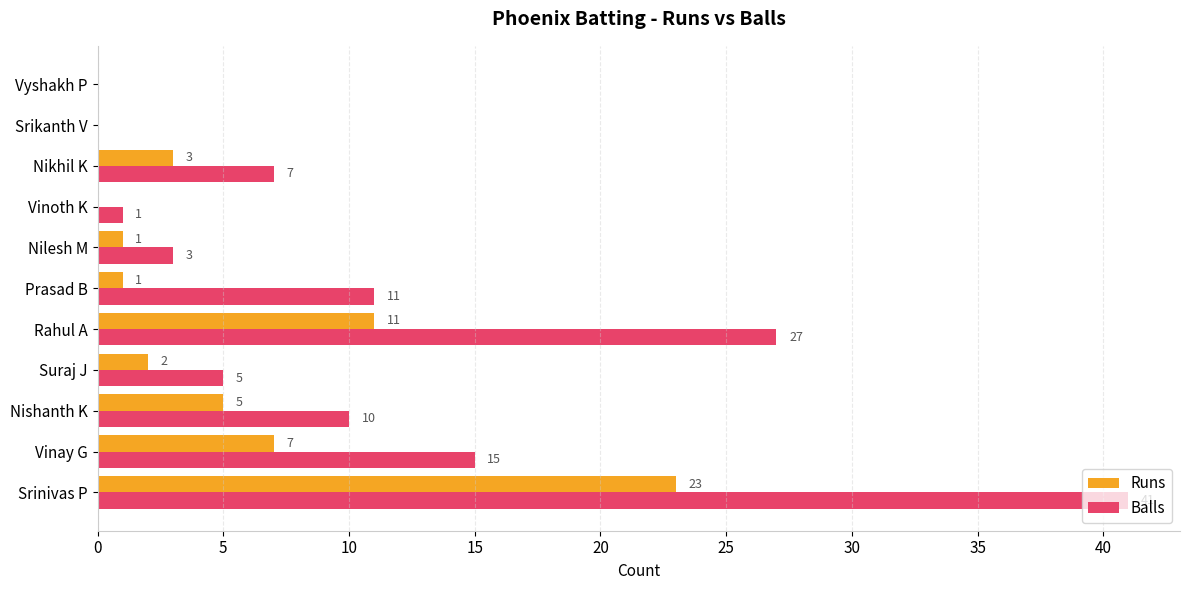

What is the sum of all Balls values?

120